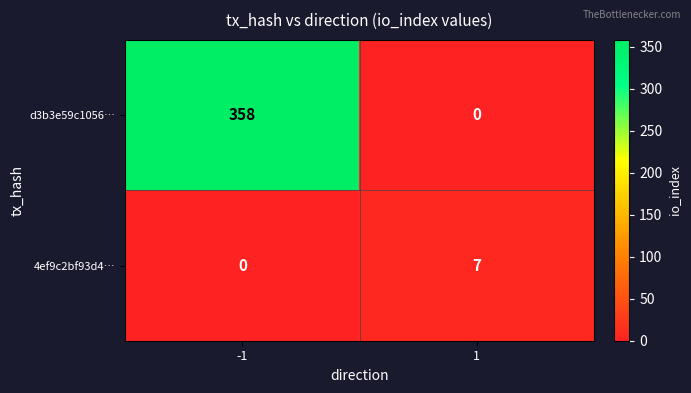

True or false: d3b3e59c1056… has a value of 221 at -1.

False